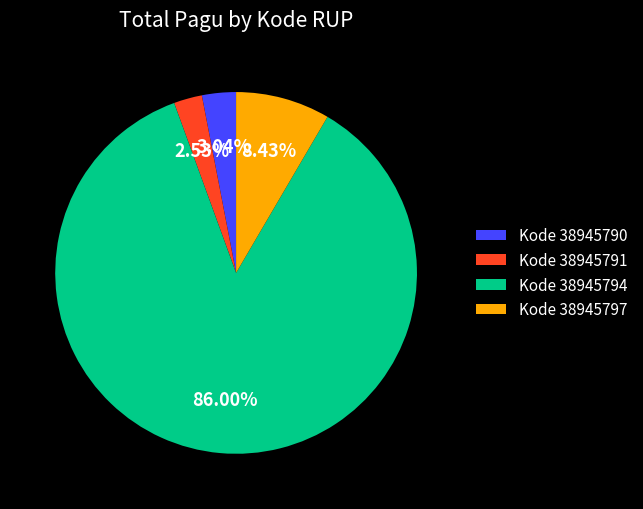

Which slice is the smallest?

Kode 38945791